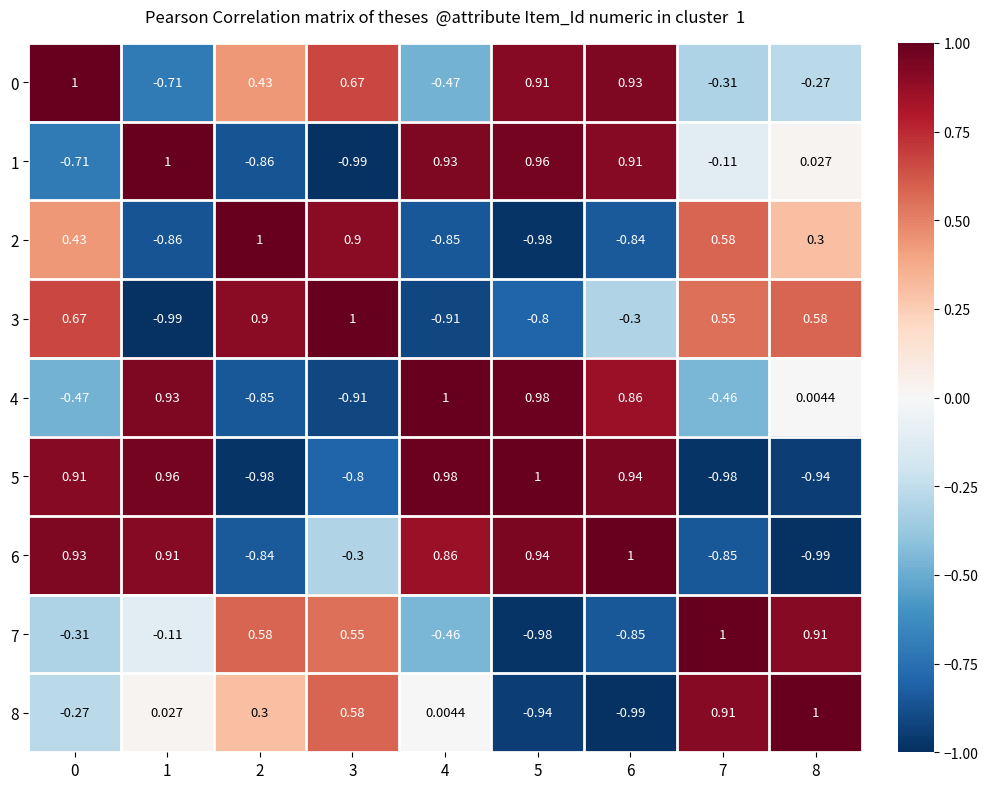

Is the value of 2 at 7 greater than the value of 3 at 4?

Yes